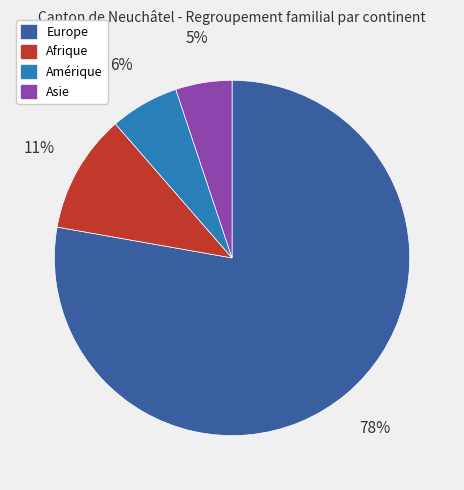

Rank the categories by value from lowest to highest.

Asie, Amérique, Afrique, Europe